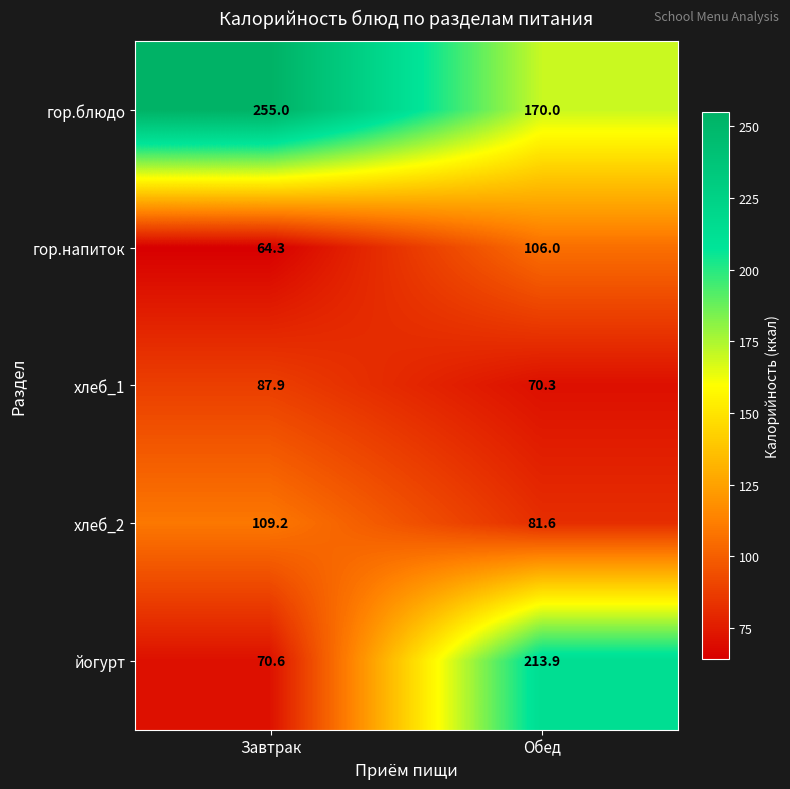

The value of гор.блюдо at Обед is 113.3. True or false?

False